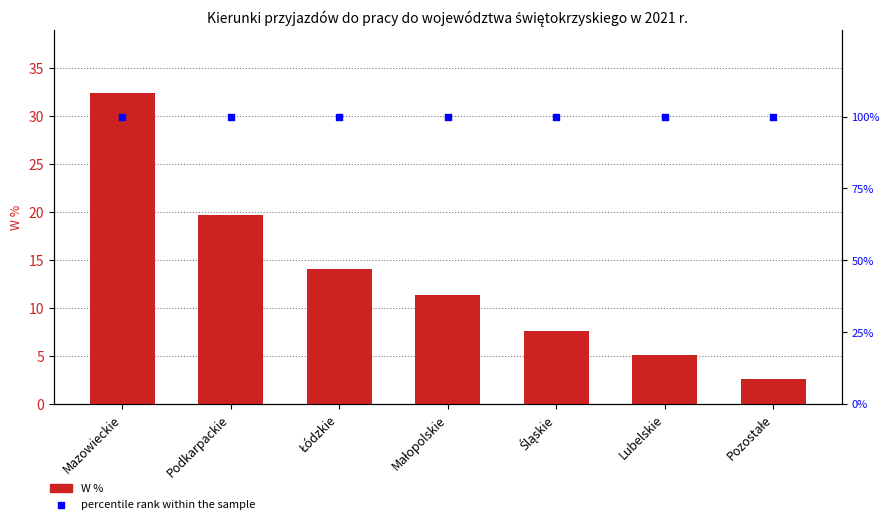

Which series has the largest Y range (max minus min)?

W %